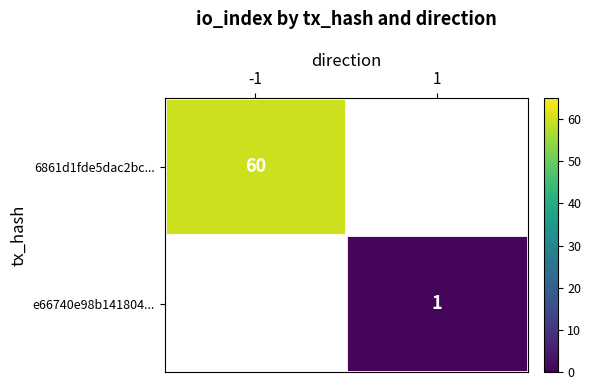

The e66740e98b141804... series shows 1 at 1. True or false?

True